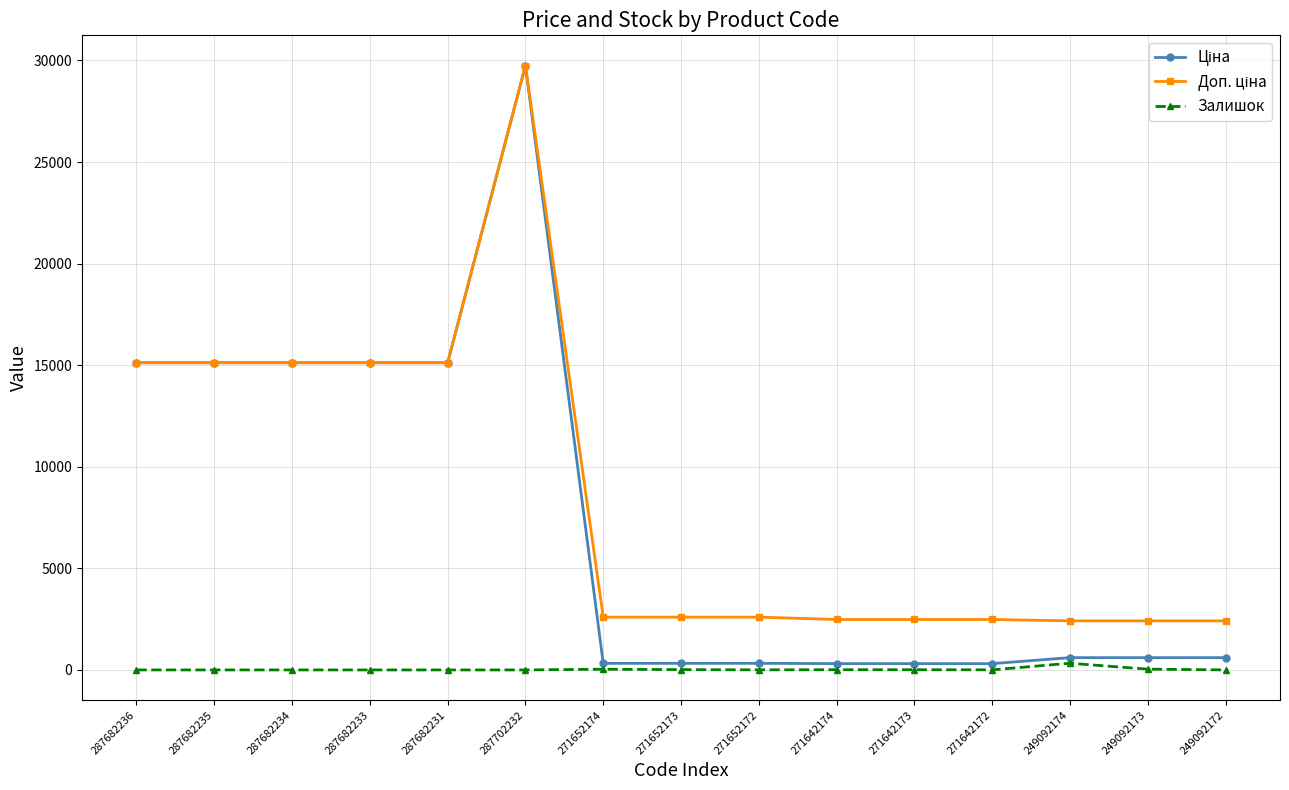

How many lines are shown in the chart?

3